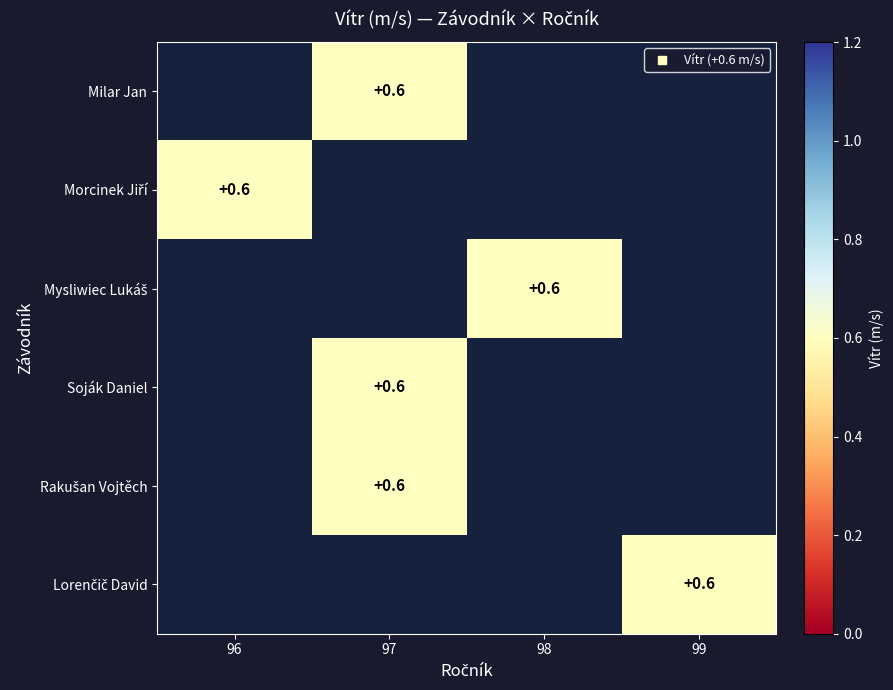

Between 97 and 99, which is larger?

99